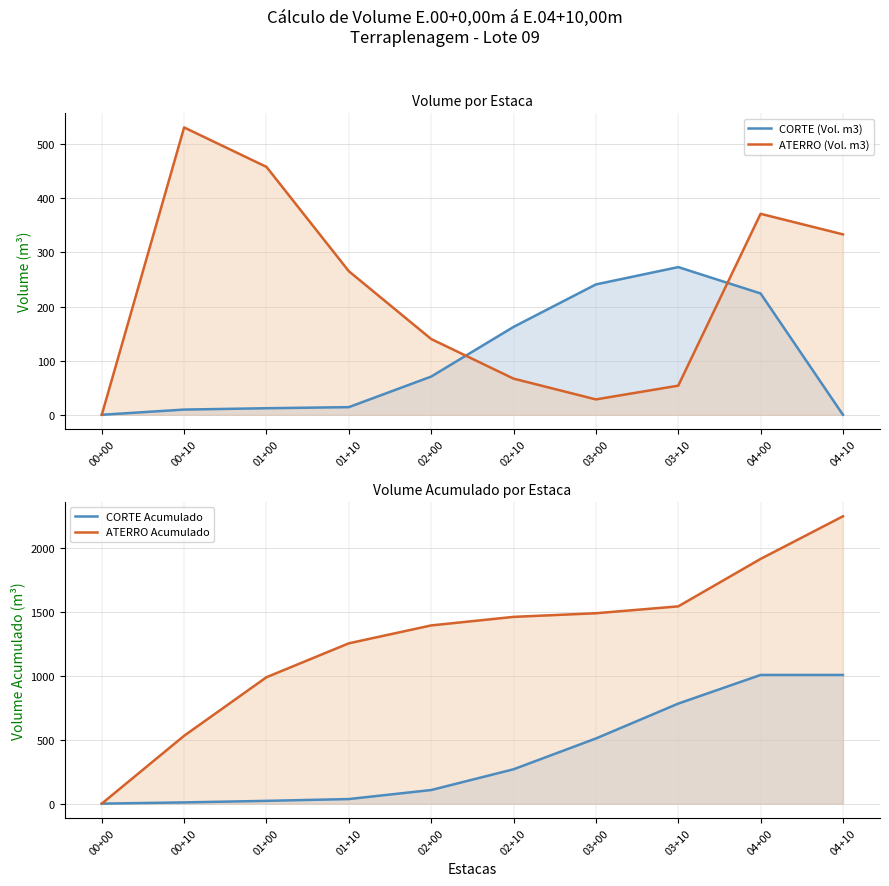

Which series has the largest total across all categories?

ATERRO Acumulado